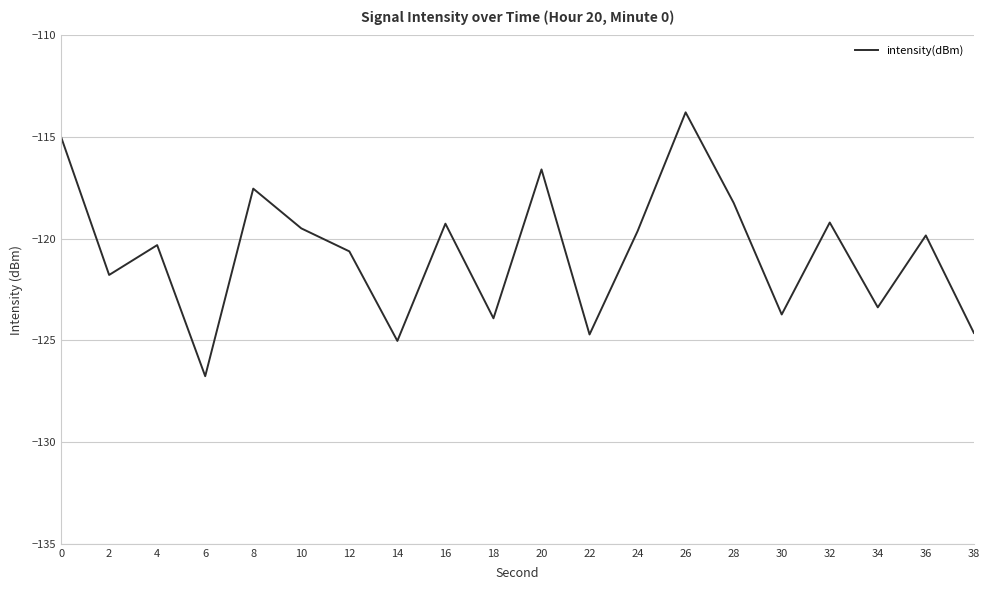

What is the change in value from 6 to 14?

+1.7